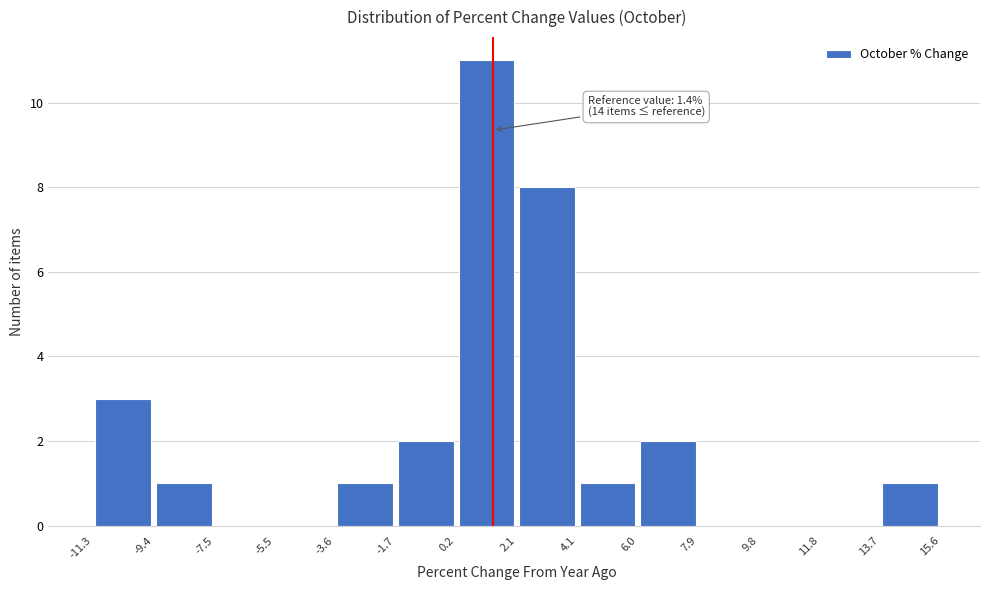

Over which range of the x-axis is the bar tallest?

0.2 to 2.1